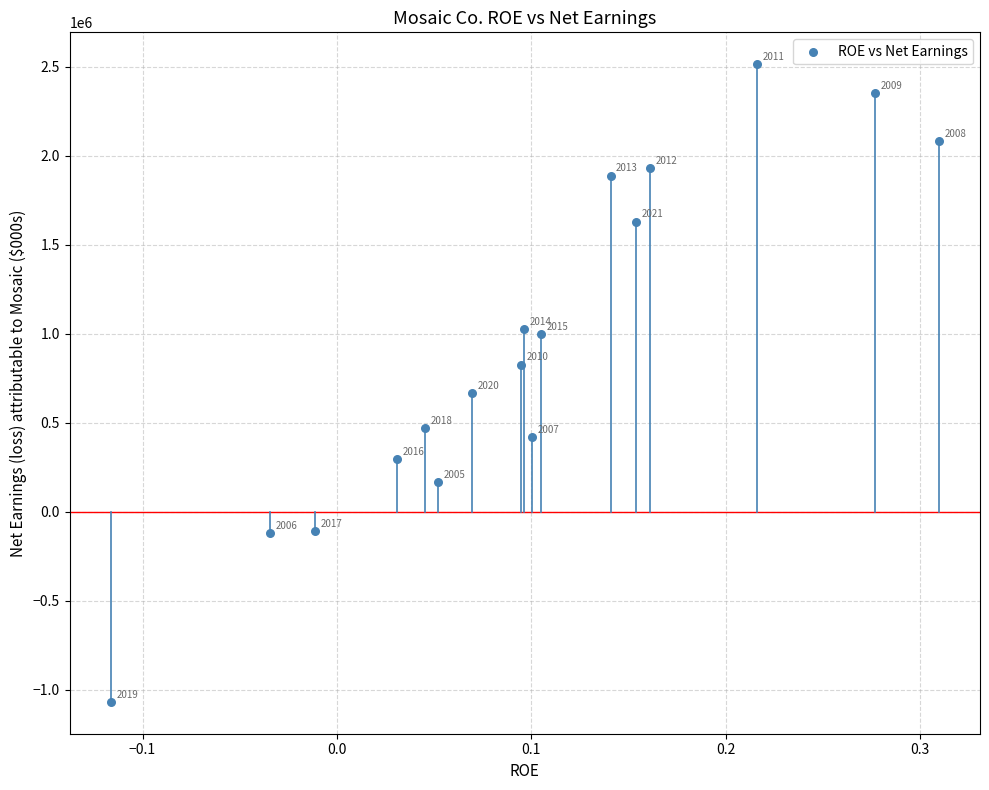

What is the range of Y values (max minus min)?

3582000